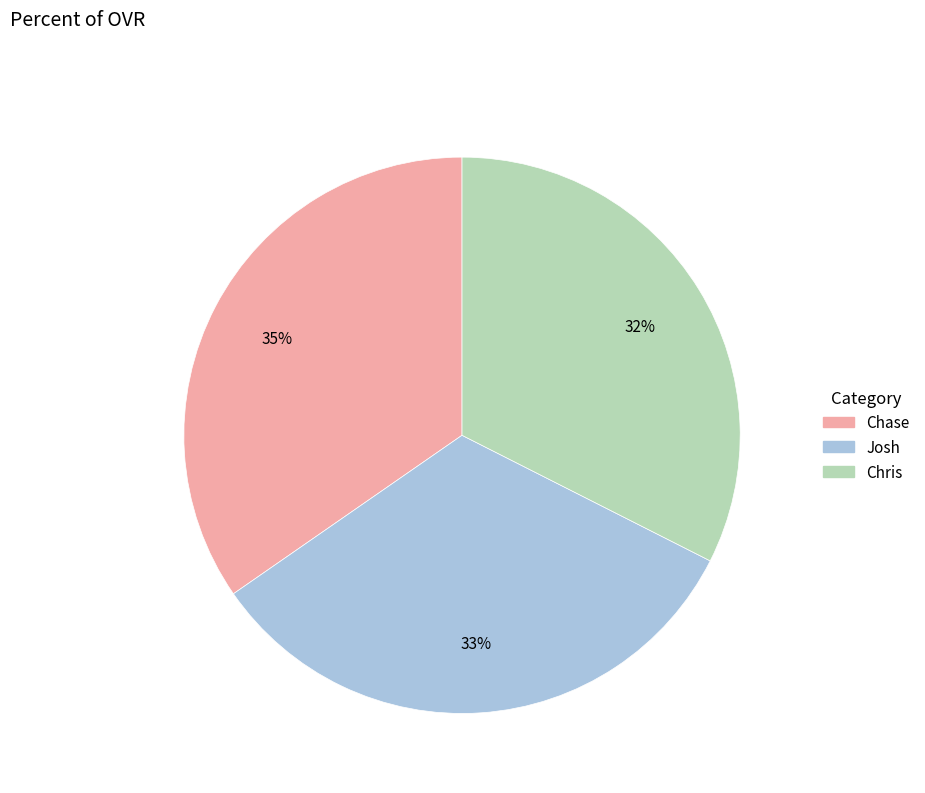

What percentage is the Chase slice, to the nearest percent?

35%